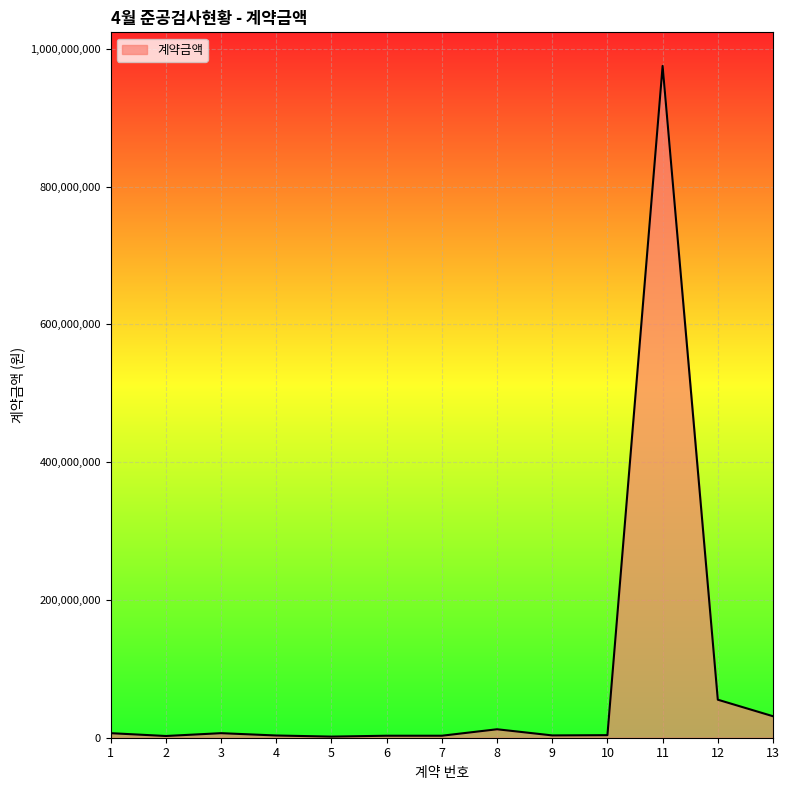

What is the maximum value shown in the chart?

975217870